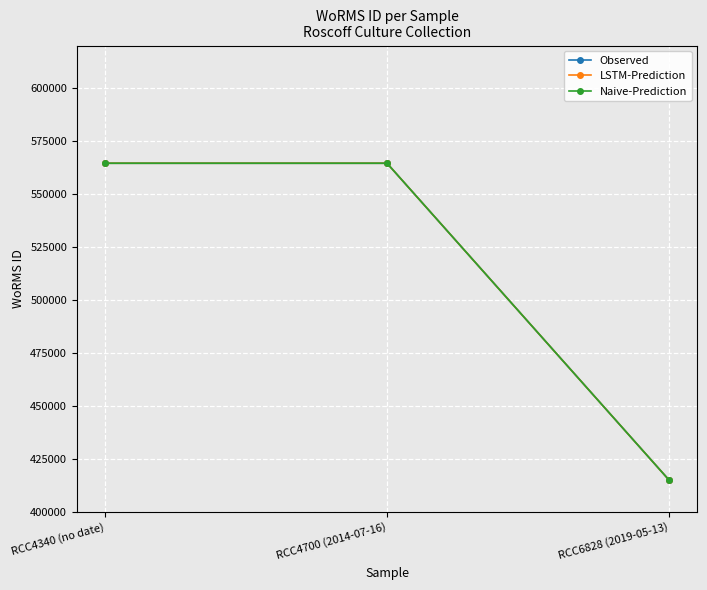

Which category has the highest value in the LSTM-Prediction series?

RCC4340 (no date)